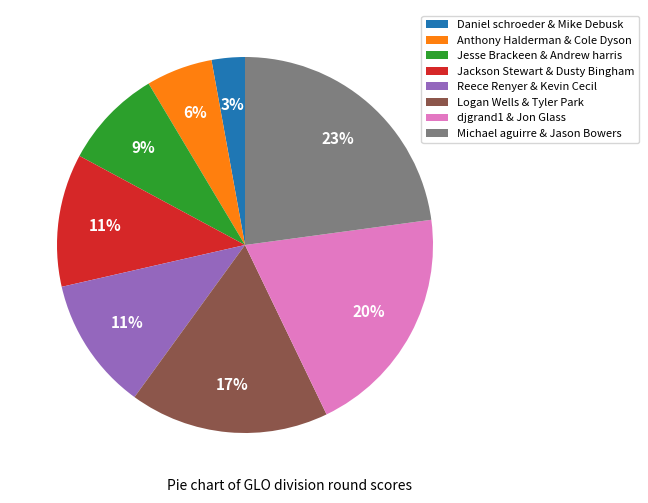

To the nearest percent, what percentage of the pie is Jackson Stewart & Dusty Bingham?

11%